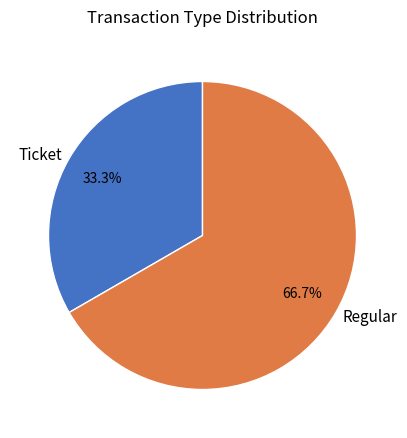

Combined, do Ticket and Regular account for over 50%?

Yes